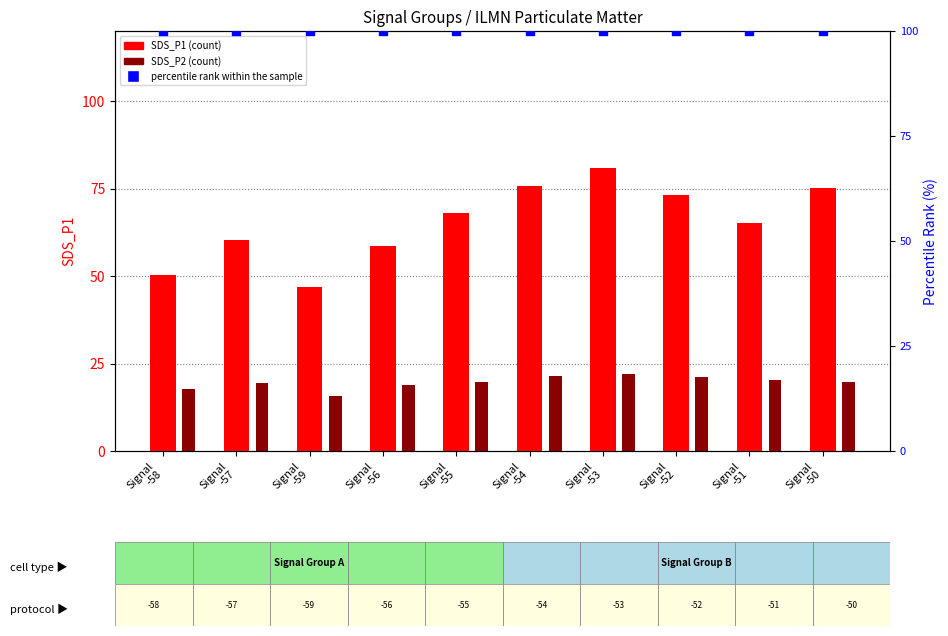

Which series has the largest total across all categories?

percentile rank within the sample